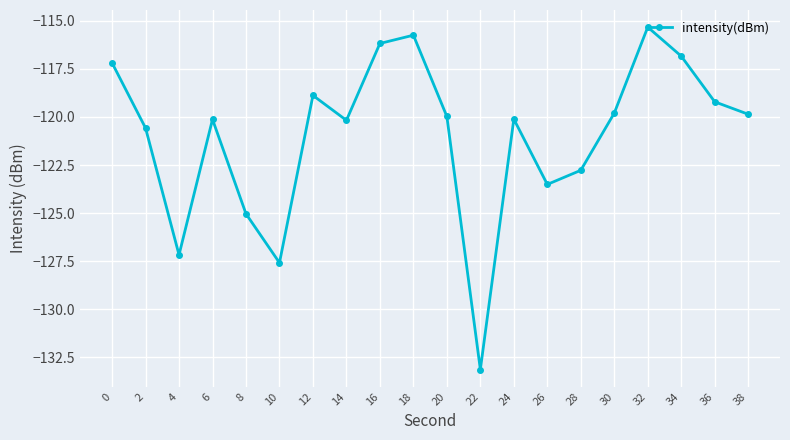

What is the difference between the second highest and second lowest values?

11.8